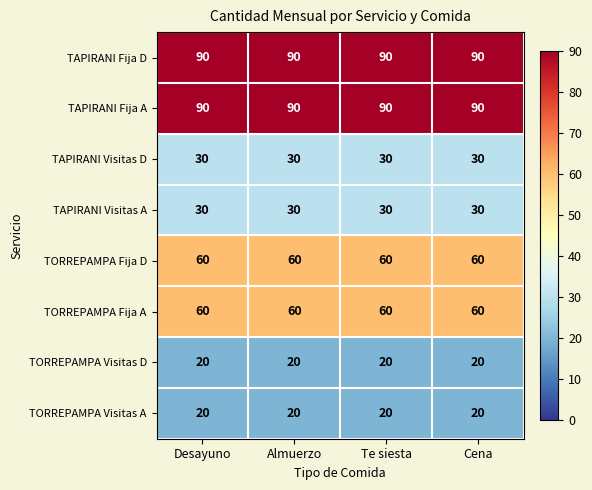

What is the maximum value shown in the chart?

90